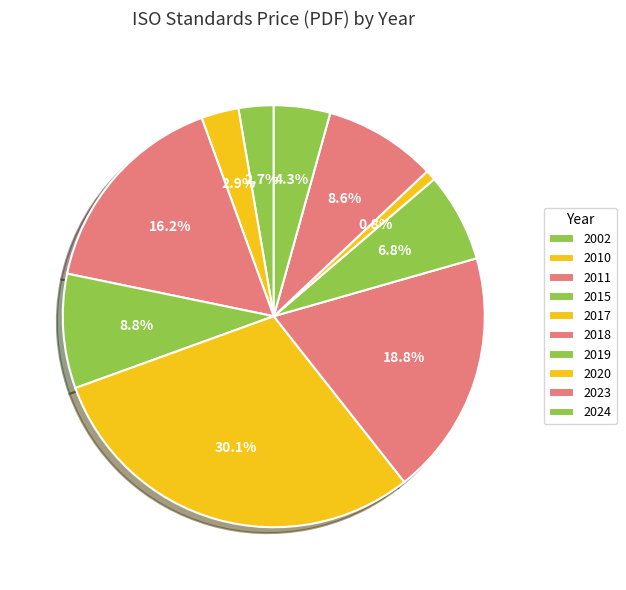

Which slice is the largest?

2017